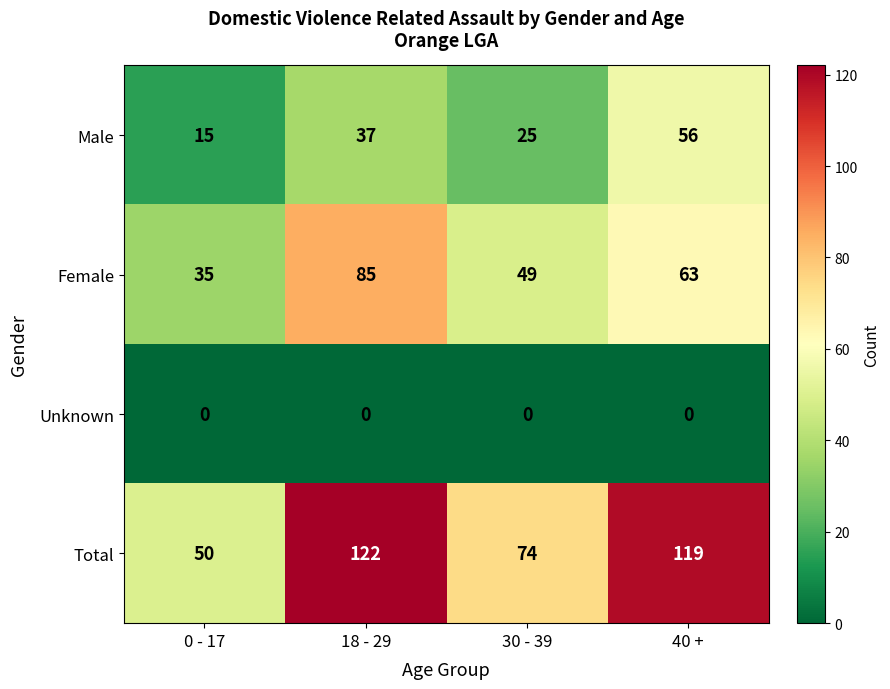

At which category is the sum across all series the highest?

18 - 29